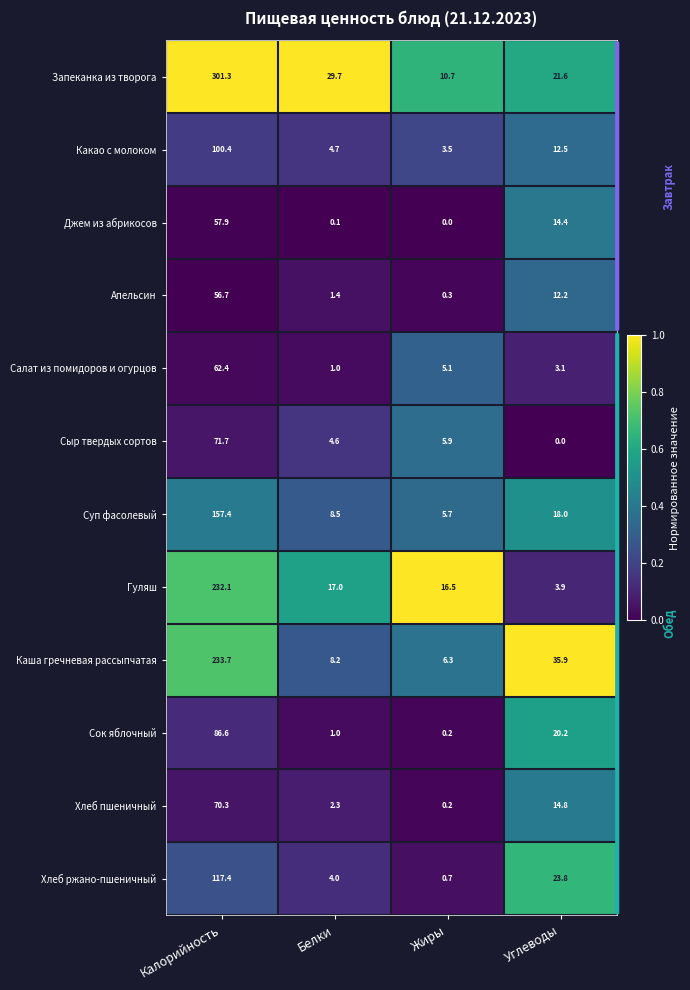

Where is Каша гречневая рассыпчатая nearest to the value 120?

Углеводы